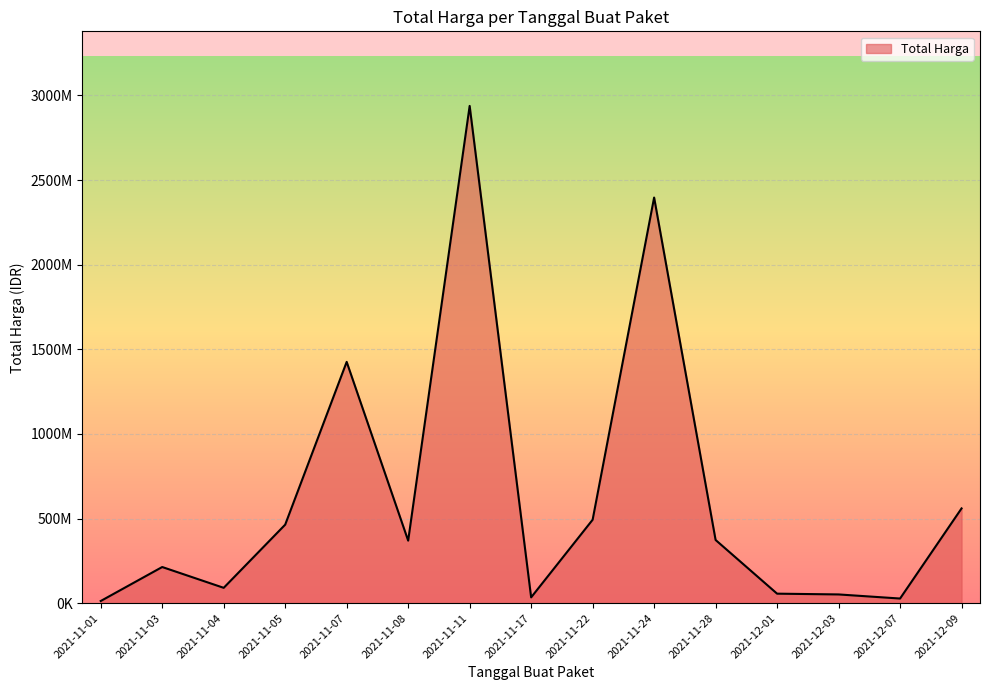

Approximately how many times larger is the value at 2021-11-11 compared to 2021-11-04?

32.4